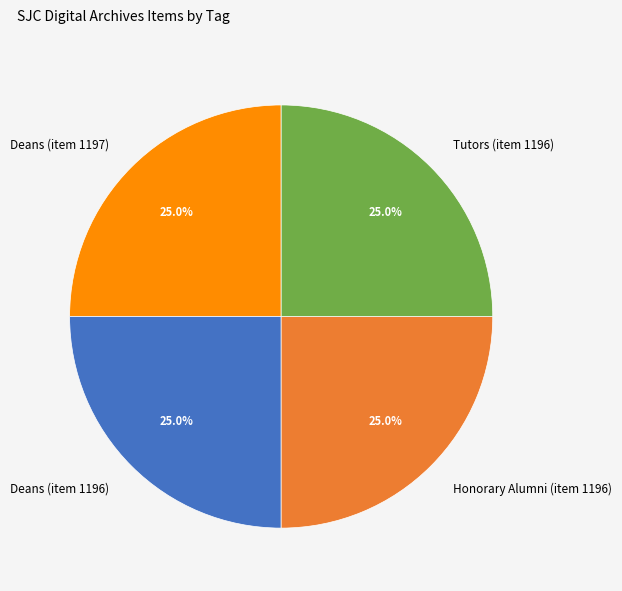

Is Deans (item 1196) the majority of the pie?

No